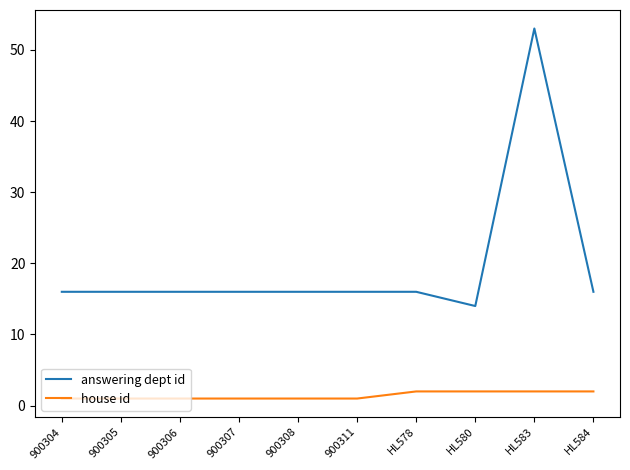

At how many categories does at least one series exceed 38?

1